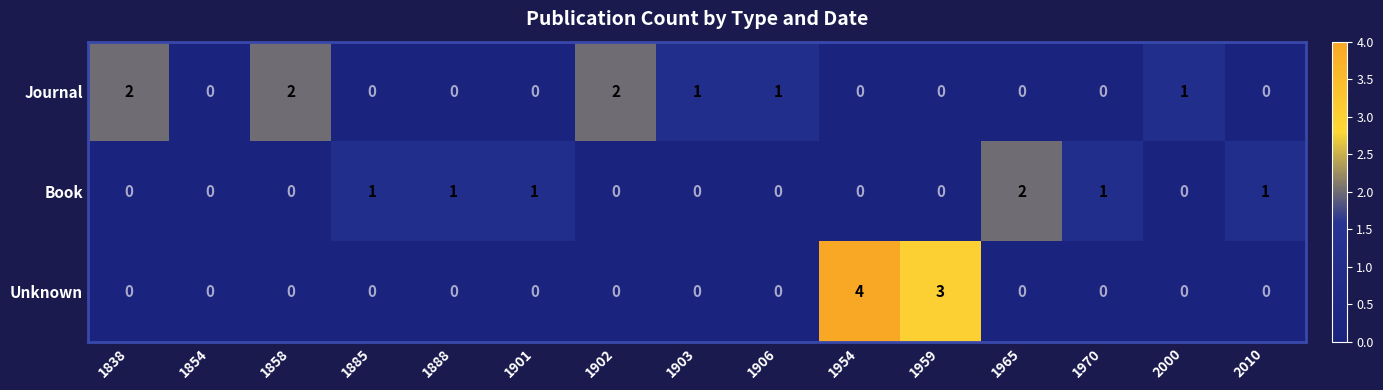

What is the difference between the second highest and second lowest values in the Unknown series?

3